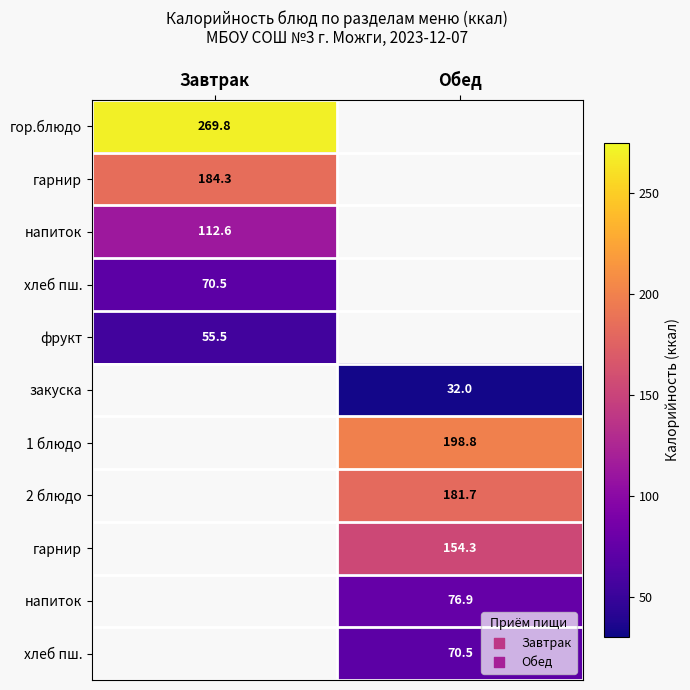

At which category is the sum across all series the highest?

Обед